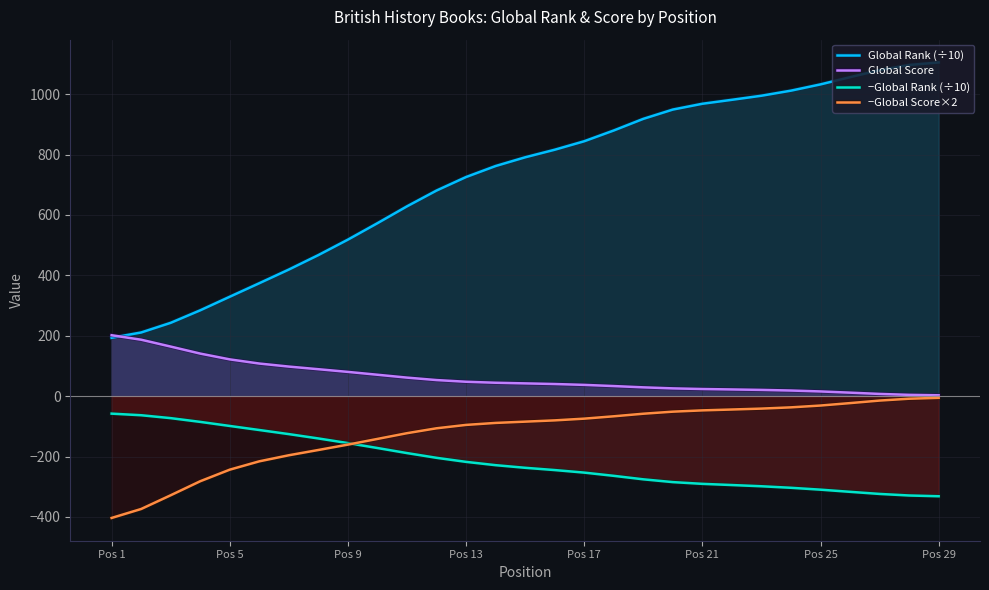

Which series has the widest spread of values?

Global Rank (÷10)